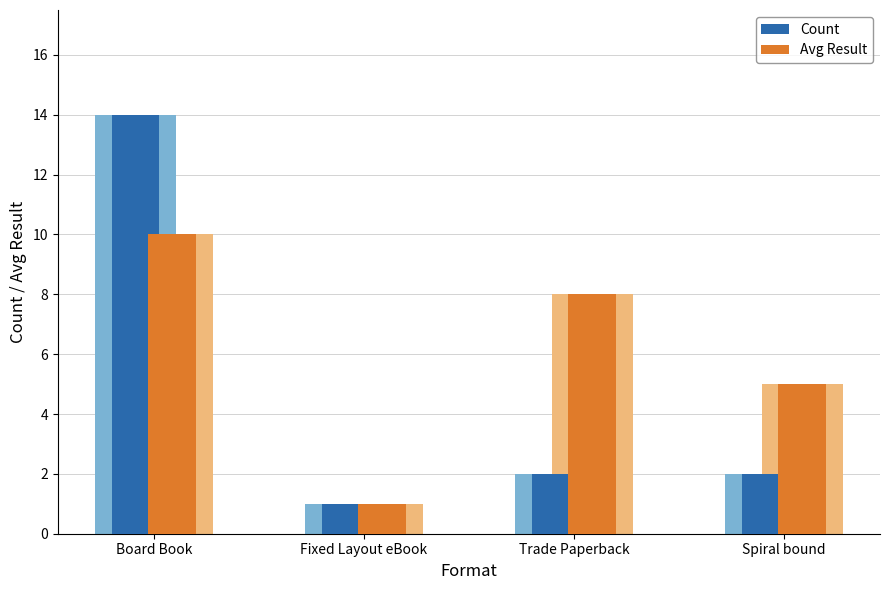

Which series has the largest range (max minus min)?

Count